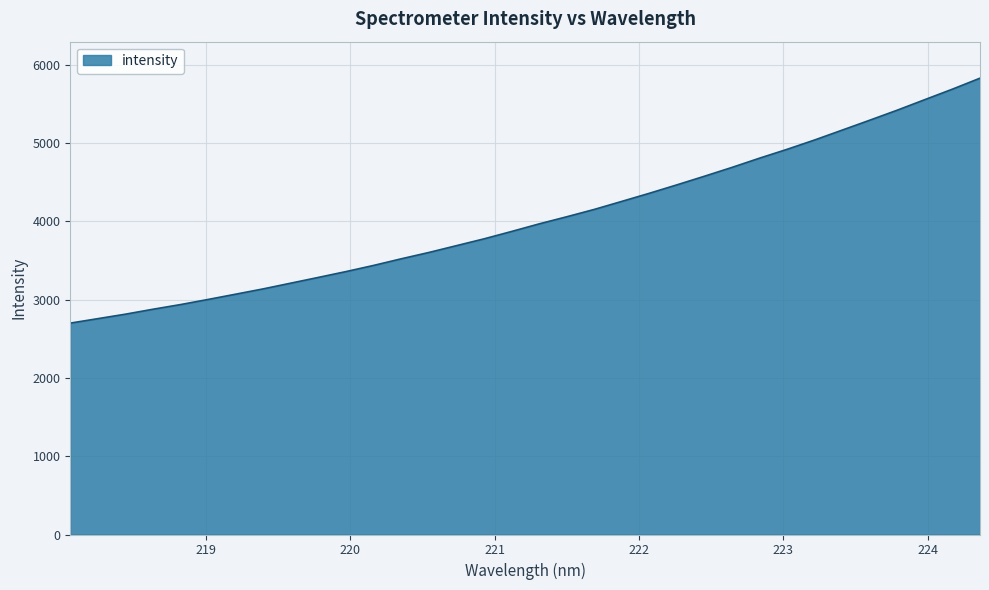

What is the difference between the maximum and minimum values?

3127.0